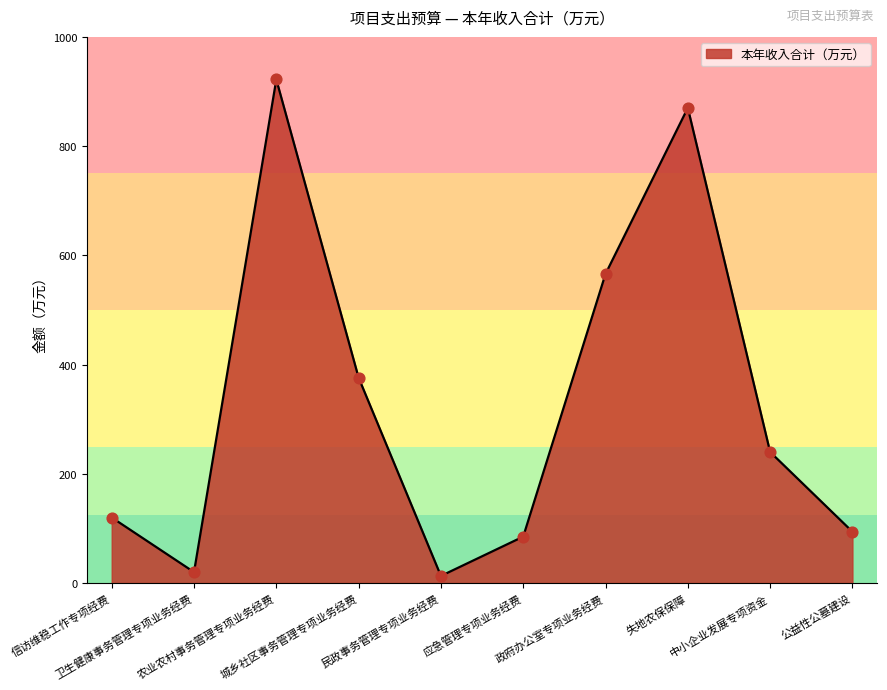

Between 卫生健康事务管理专项业务经费 and 城乡社区事务管理专项业务经费, which is larger?

城乡社区事务管理专项业务经费